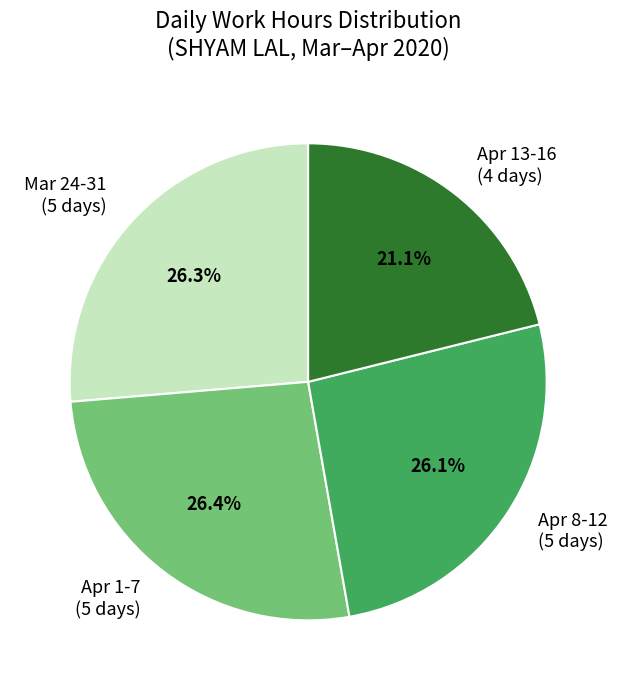

Which slice is the smallest?

Apr 13-16 (4 days)